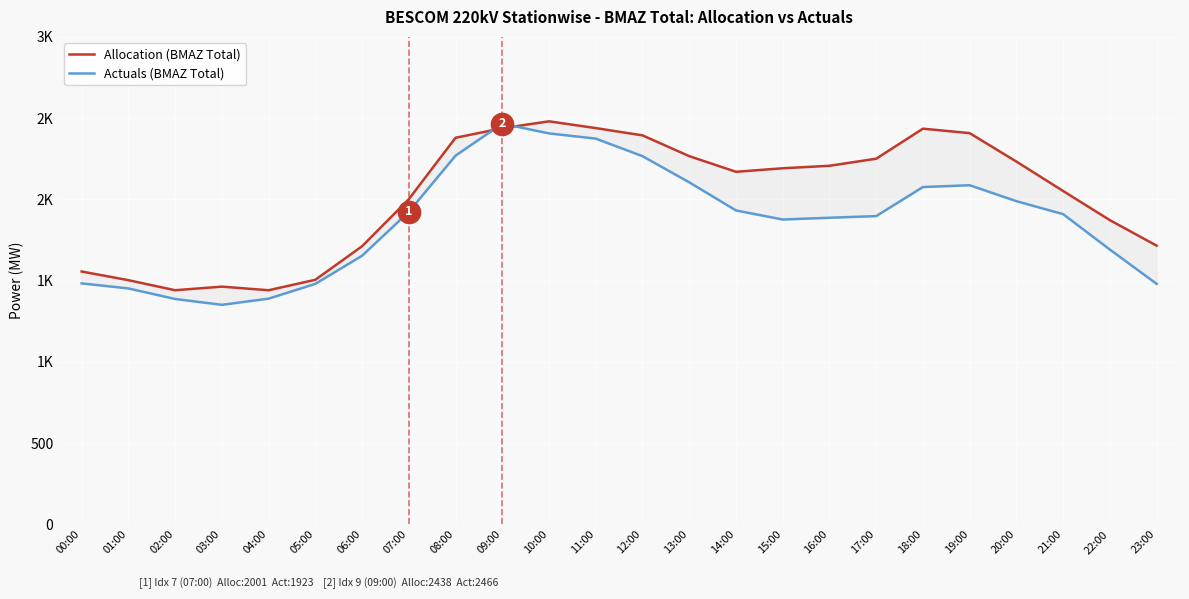

How many intersections are there between Allocation (BMAZ Total) and Actuals (BMAZ Total)?

2